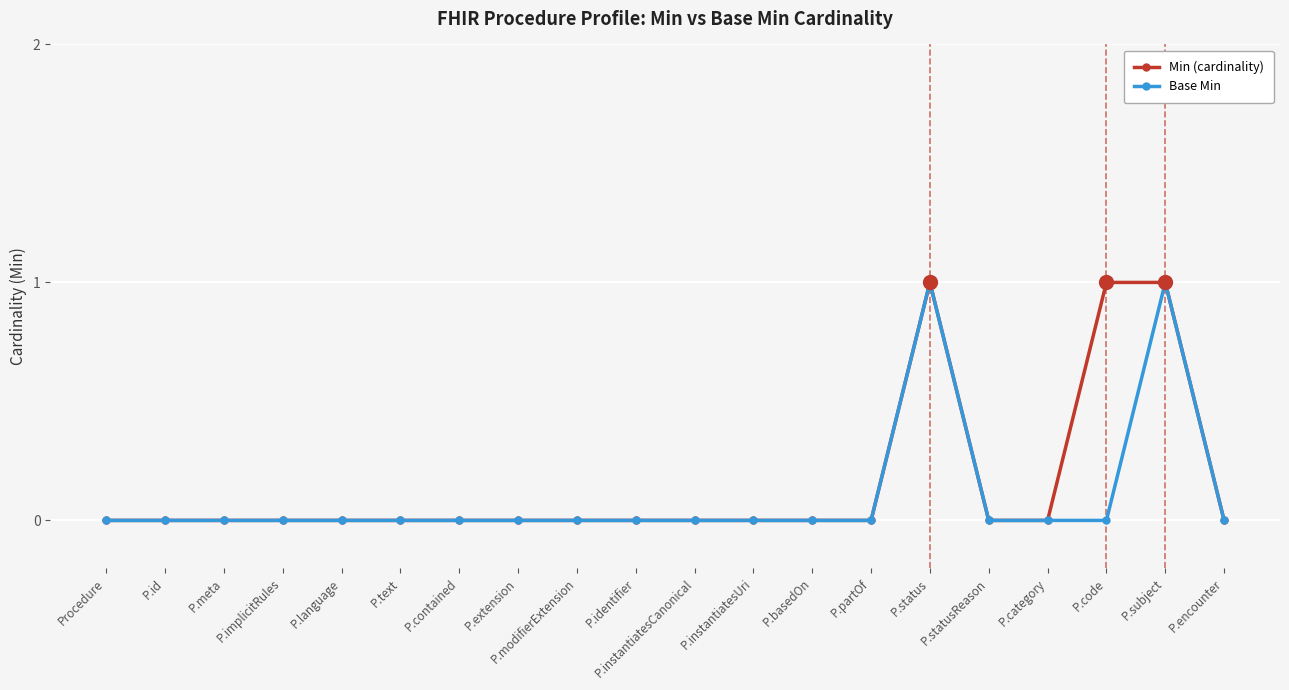

Is the value of Min (cardinality) at P.subject greater than the value of Base Min at P.extension?

Yes